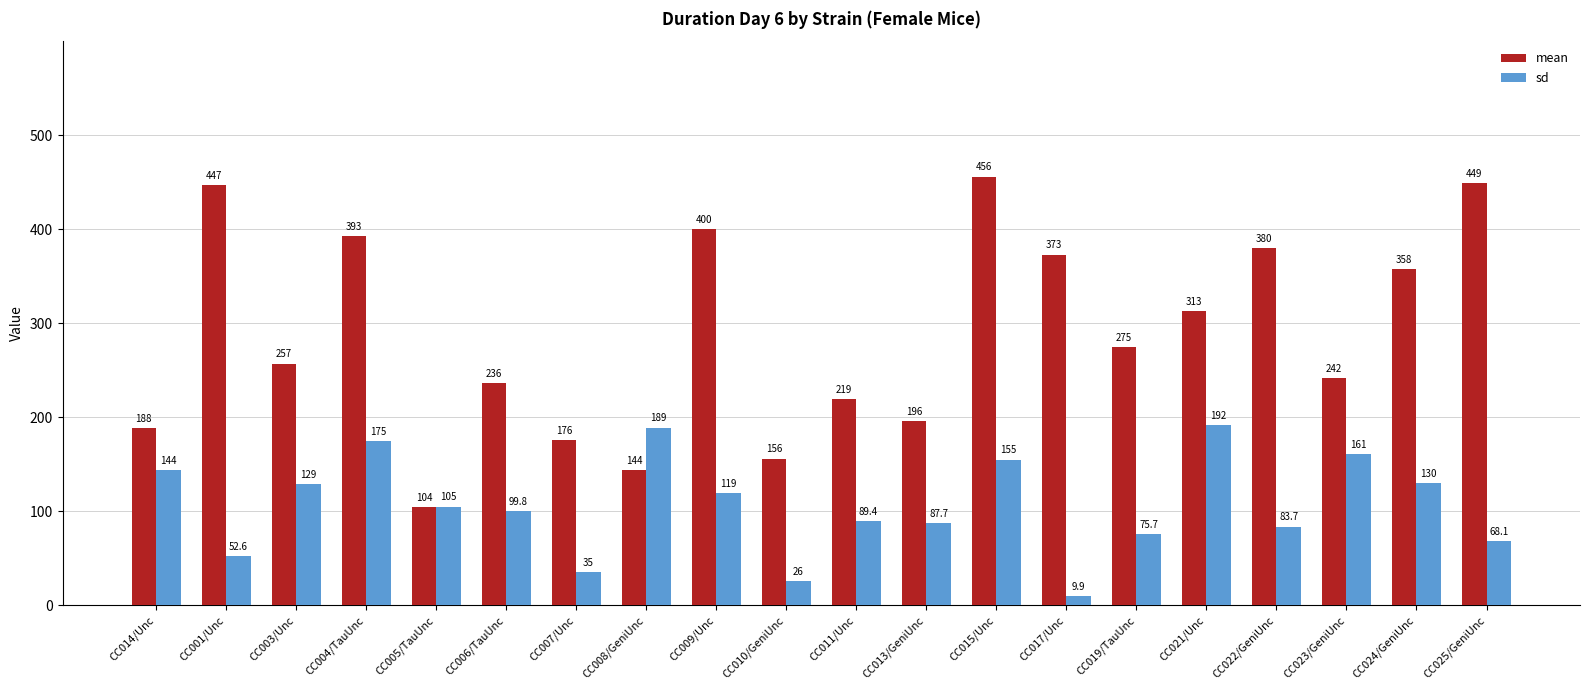

Read the sd value at CC007/Unc.

35.0